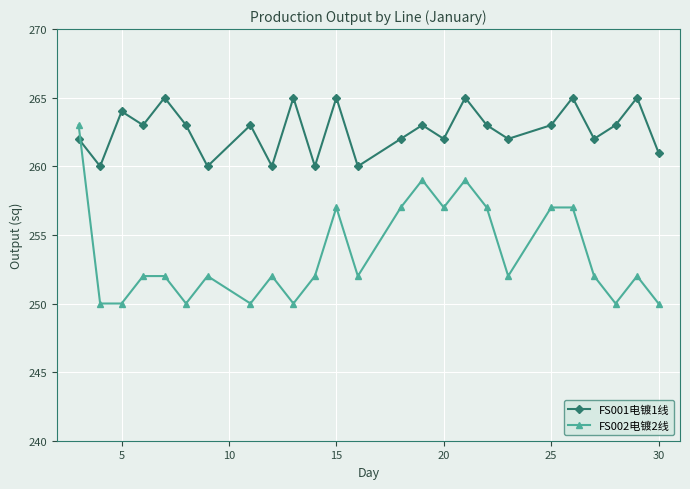

Rank the series by their average value, from highest to lowest.

FS001电镀1线, FS002电镀2线